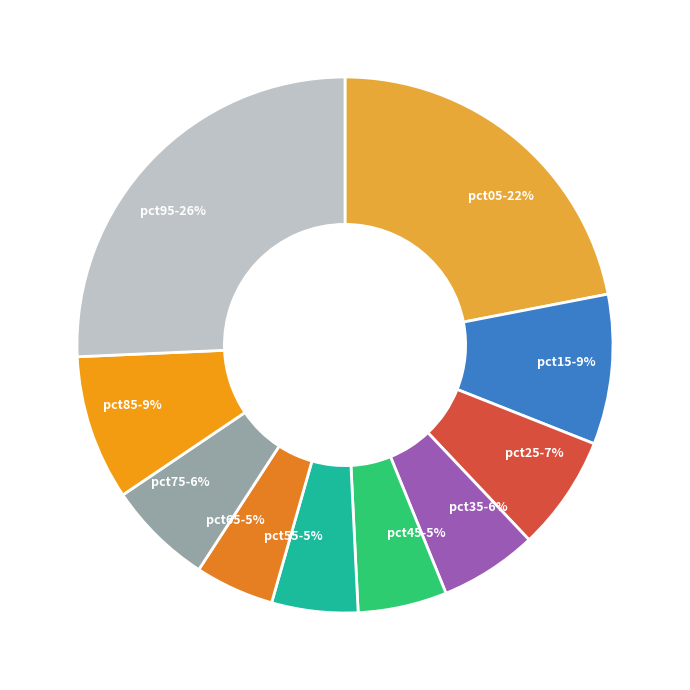

Combined, do pct05 and pct85 account for over 50%?

No